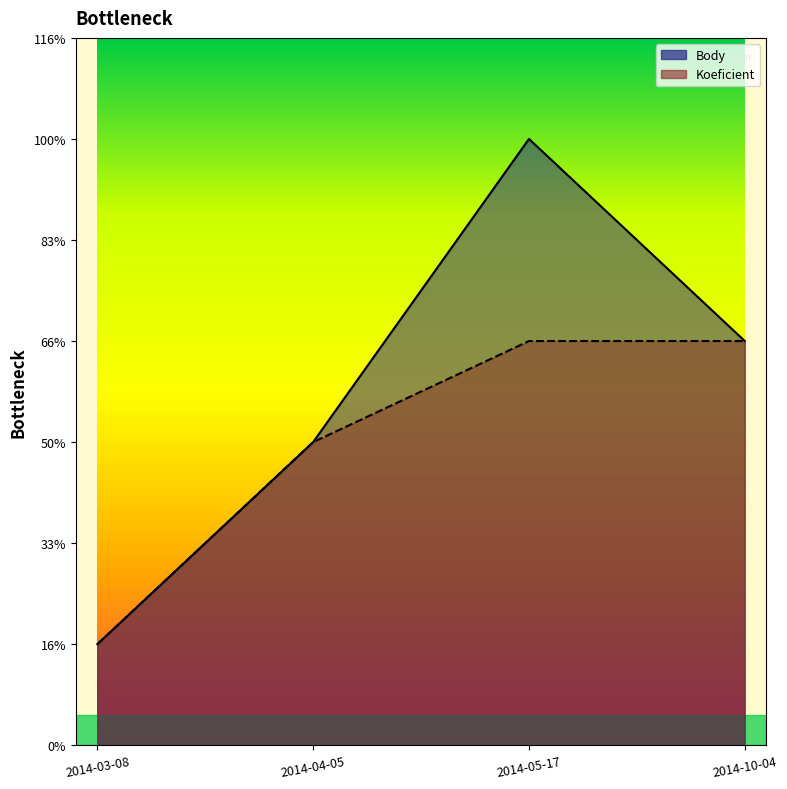

What are all the series names shown in the legend?

Body, Koeficient